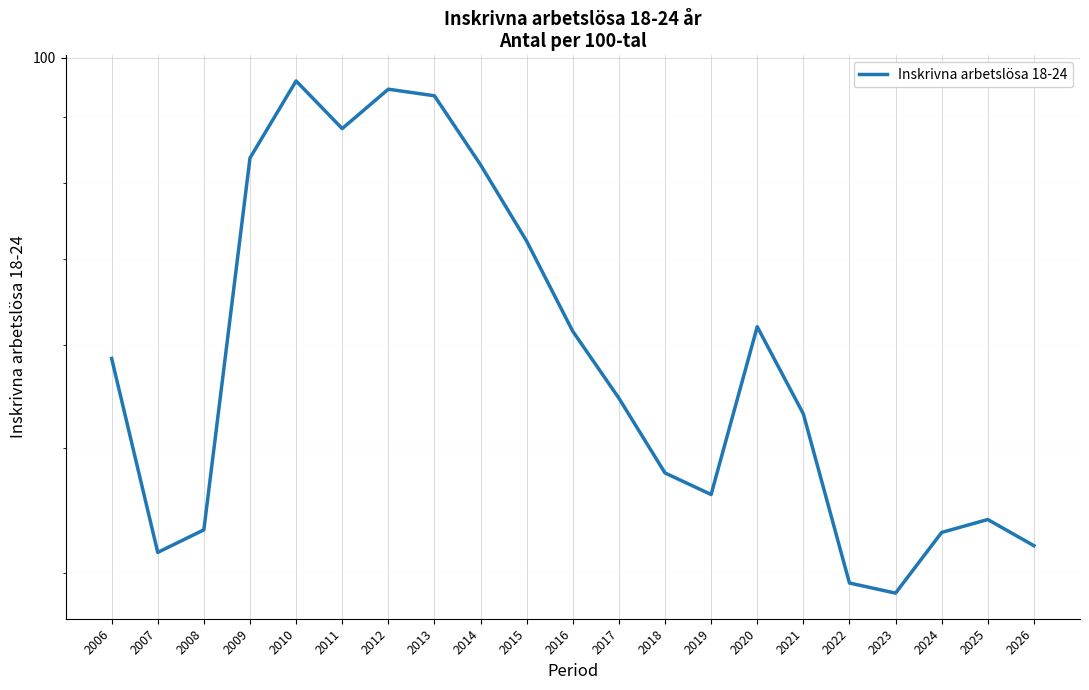

The chart shows a value of 44.0 at 2025. True or false?

True